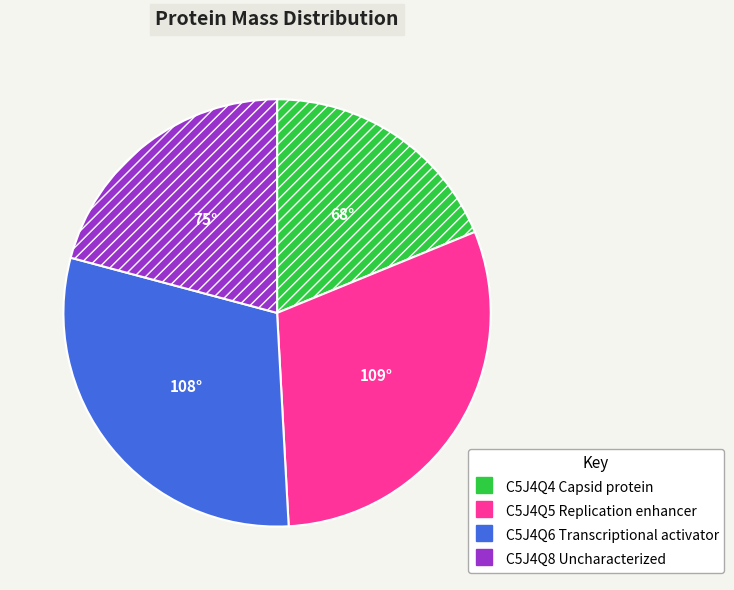

True or false: C5J4Q5 Replication enhancer accounts for 22% of the total.

False